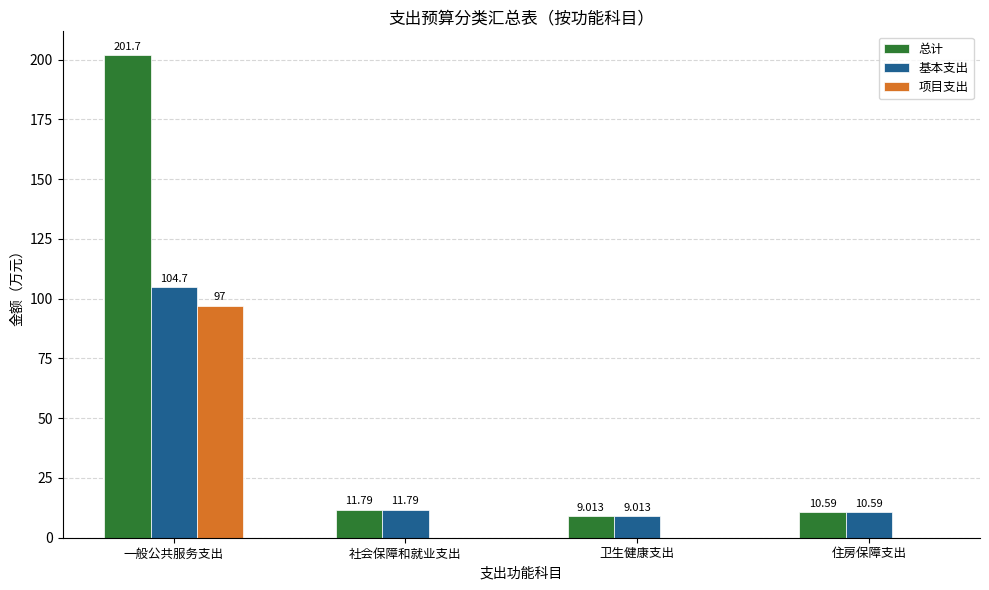

Where does the 总计 series first go above 11?

一般公共服务支出